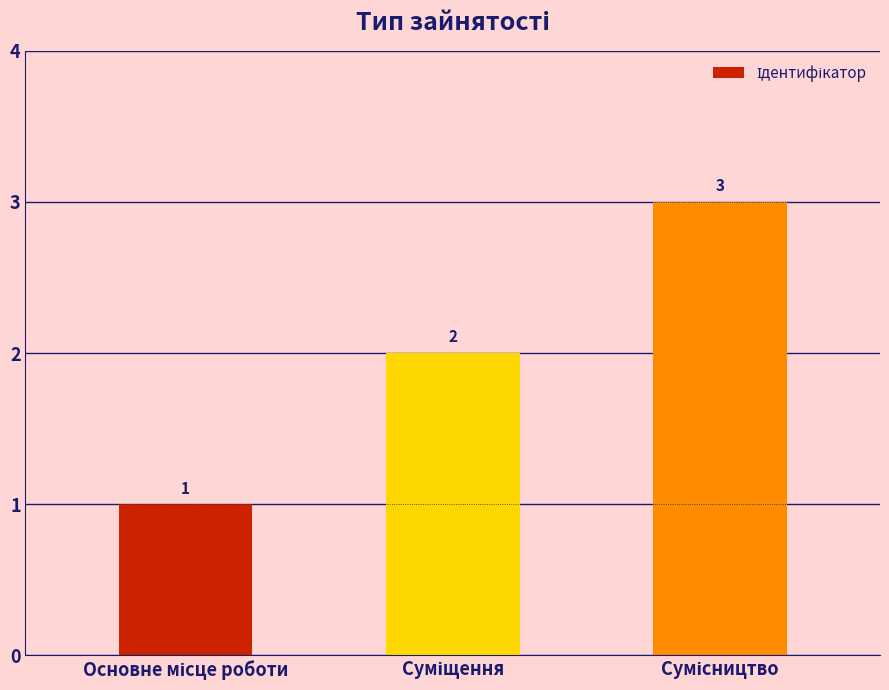

What is the sum of all values?

6